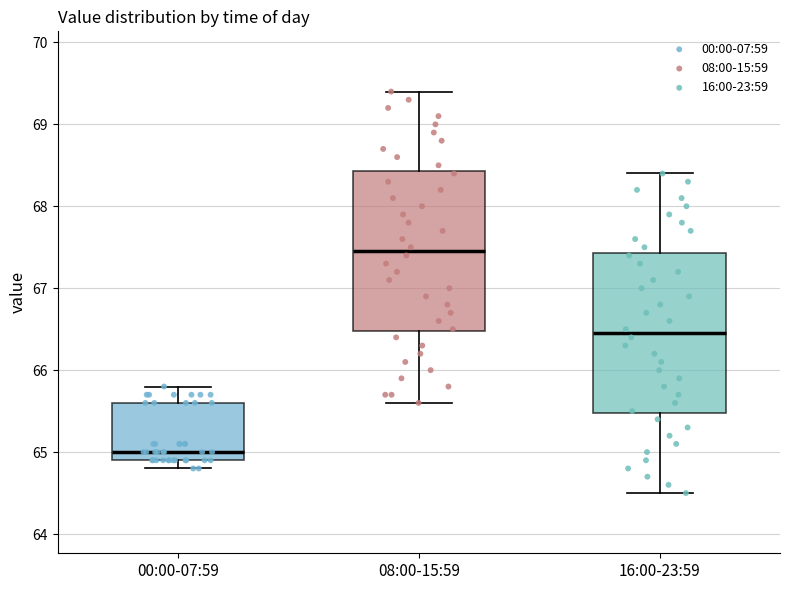

Which box's median line is the lowest?

00:00-07:59